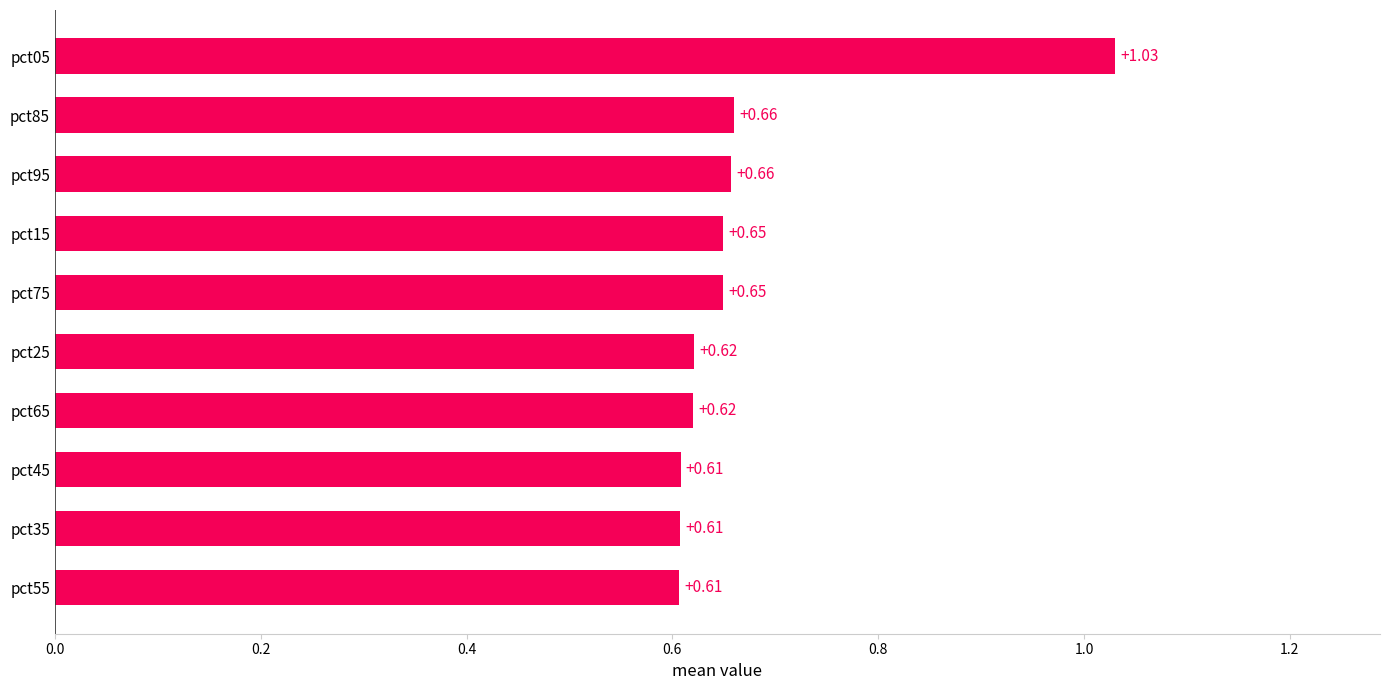

What is the change in value from pct35 to pct85?

+0.1